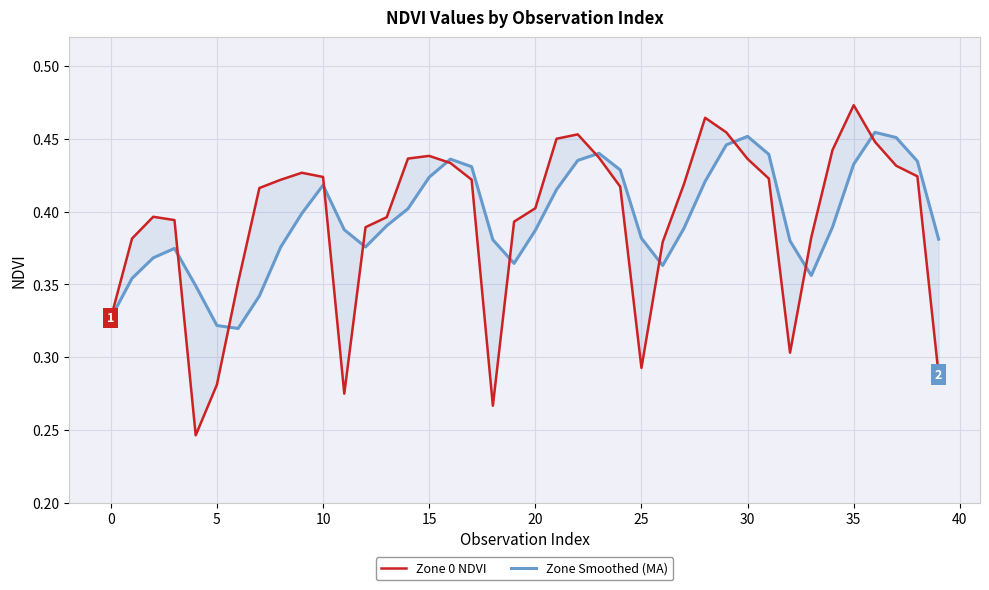

What is the difference between the maximum and minimum values in the Zone 0 NDVI series?

0.2